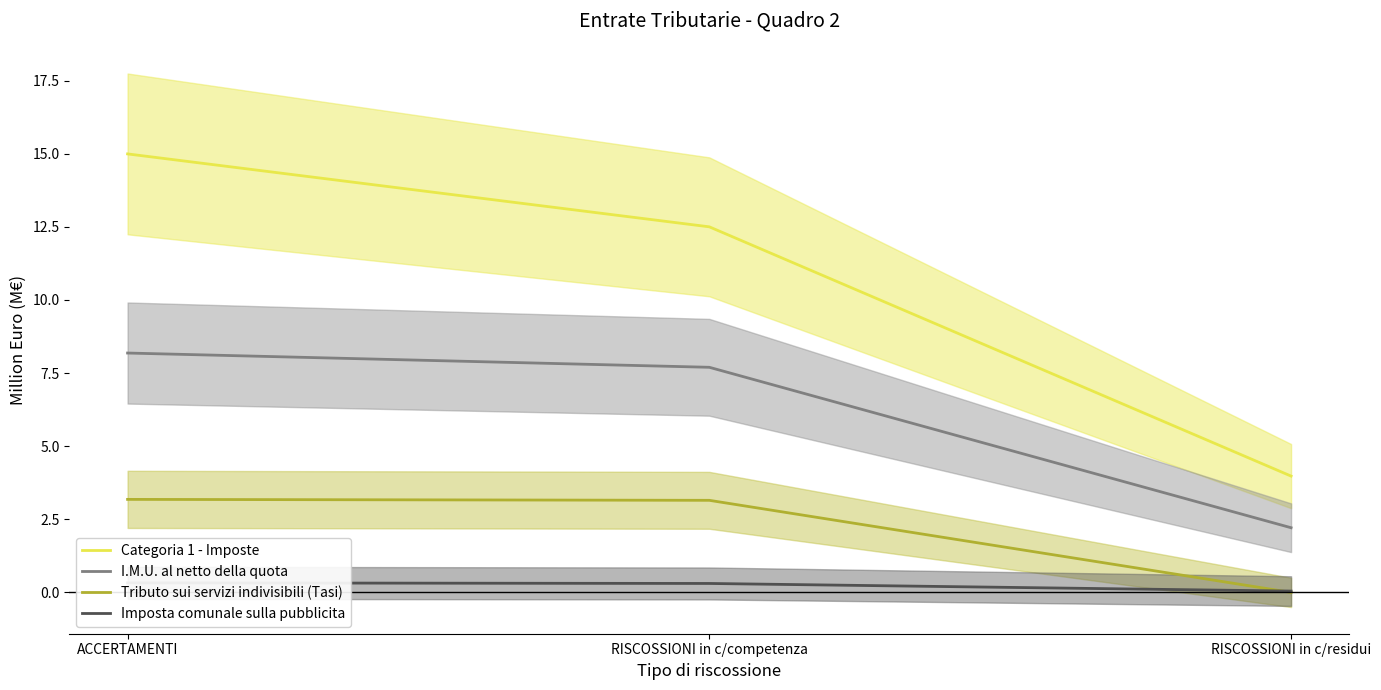

At which label does Imposta comunale sulla pubblicita reach its minimum?

RISCOSSIONI in c/residui